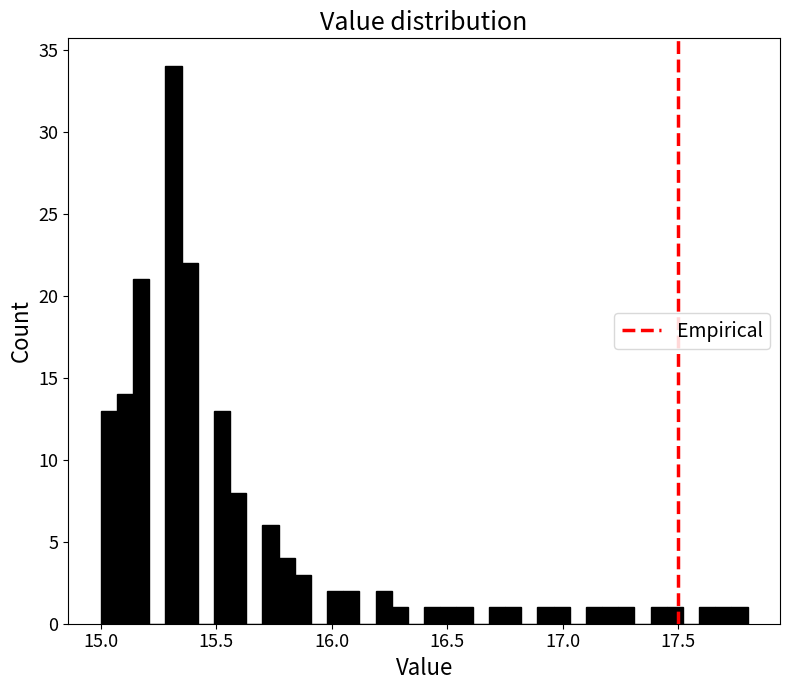

Read against the x-axis, roughly where is the centre of the tallest bar?

15.30